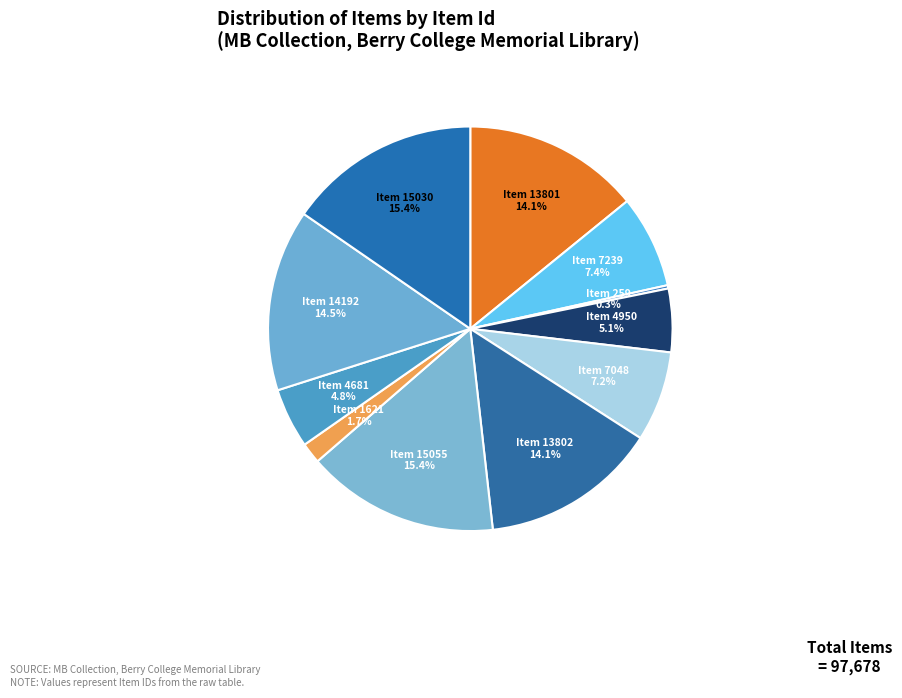

Which slice is the largest?

Item 15055